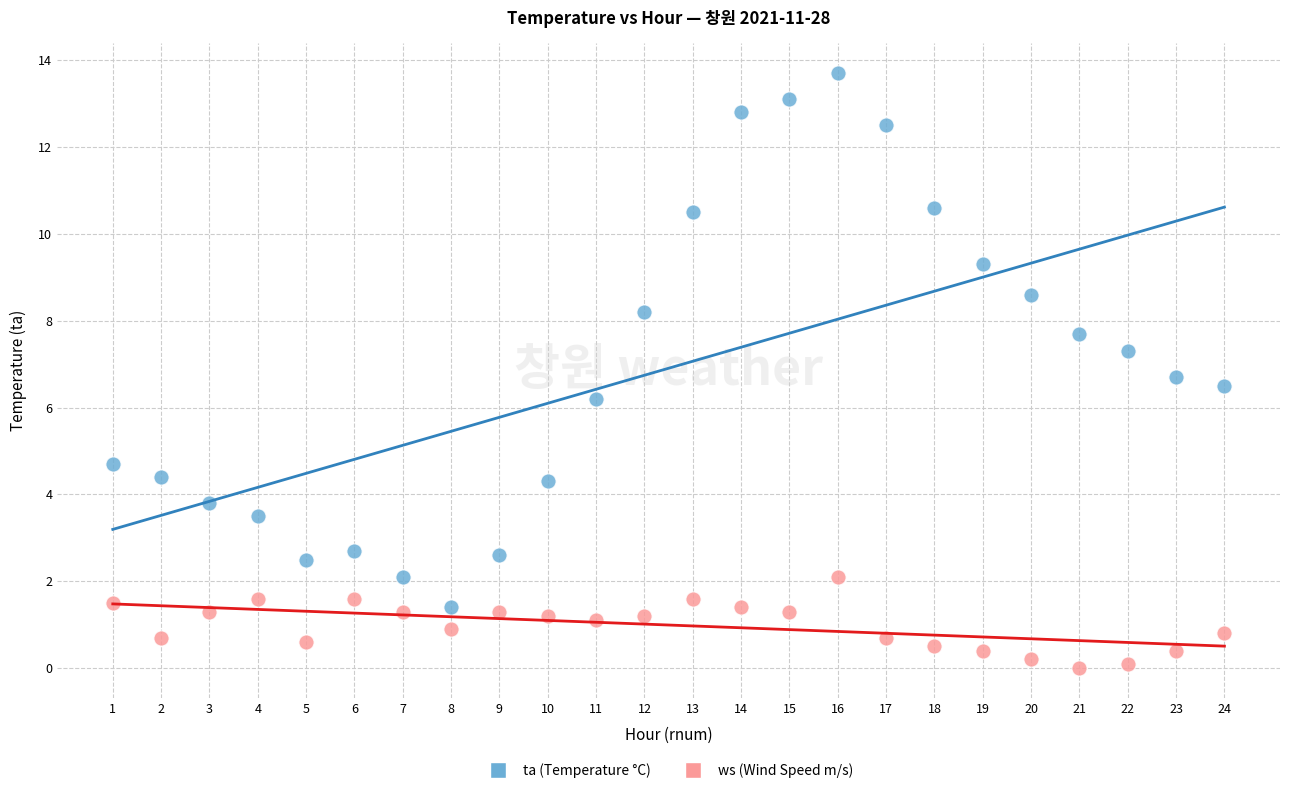

What are all the series names shown in the legend?

ta (Temperature °C), ws (Wind Speed m/s)